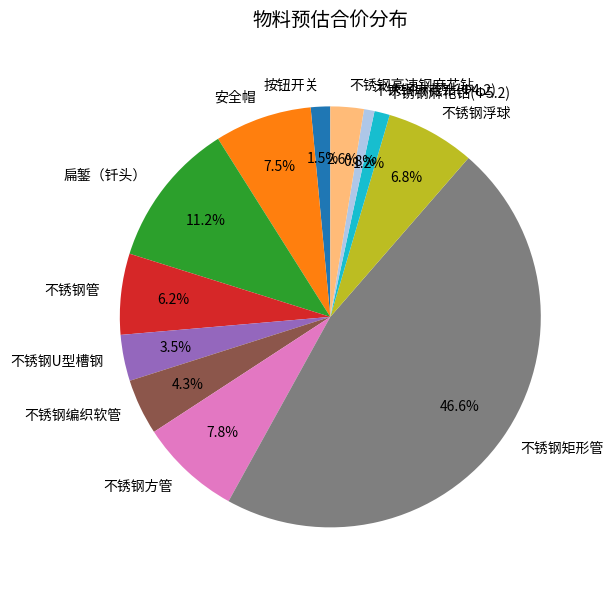

How many slices are in this pie chart?

12